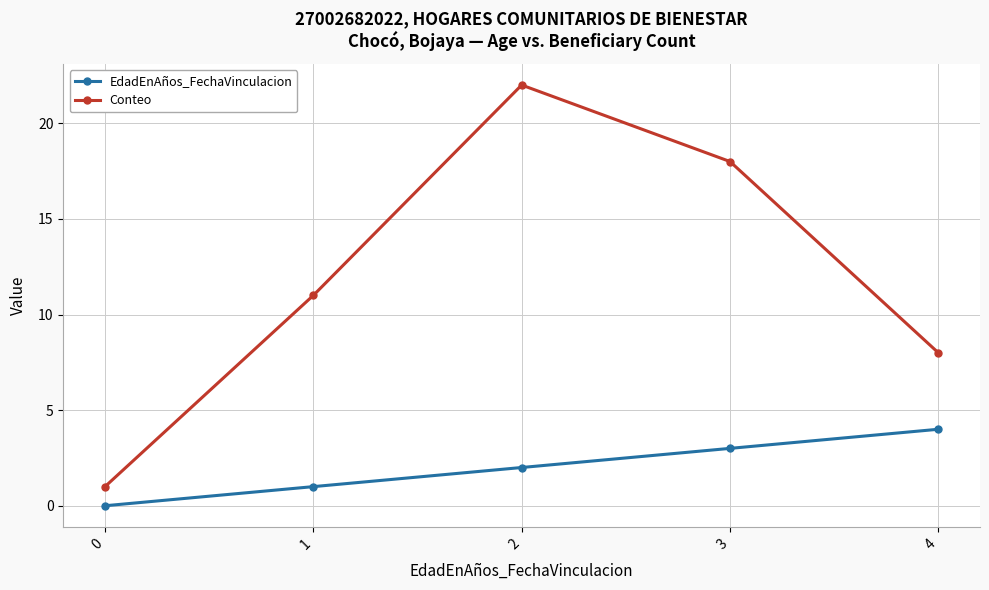

Which series changed the most between 0 and 4?

Conteo